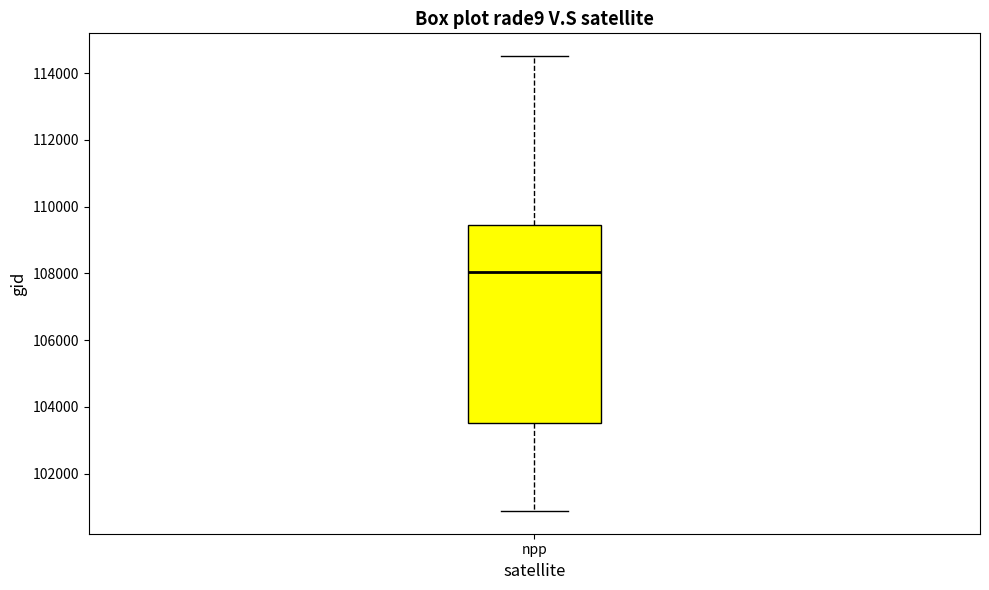

Transcribe this box plot: give where the median line is, the range the box spans, and where the two whiskers end, as read against the y-axis. The values are not printed on the chart, so give them approximately, as read against the axis.

median 108000, box 103600 to 109400, whiskers 100800 to 114600